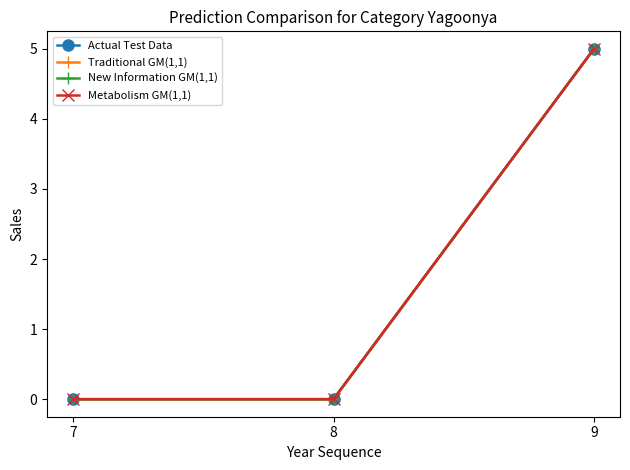

Reading left to right, what are all the values shown in this chart?

Actual Test Data: 0	0	5
Traditional GM(1,1): 0	0	5
New Information GM(1,1): 0	0	5
Metabolism GM(1,1): 0	0	5